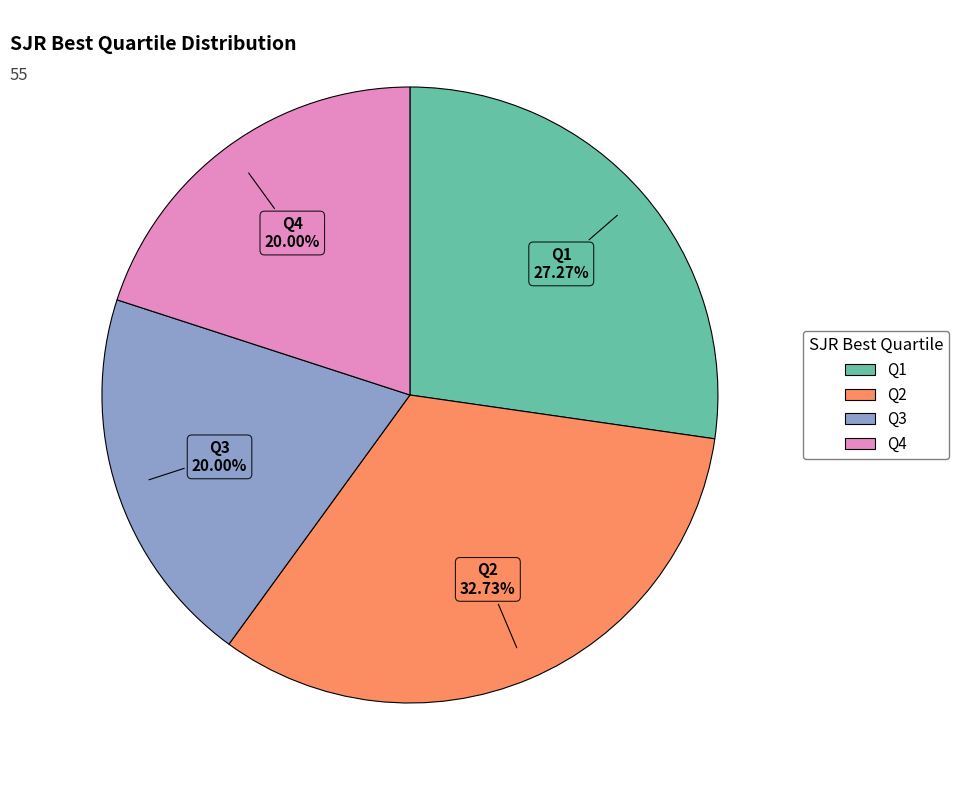

What percentage is the Q3 slice, to the nearest percent?

20%